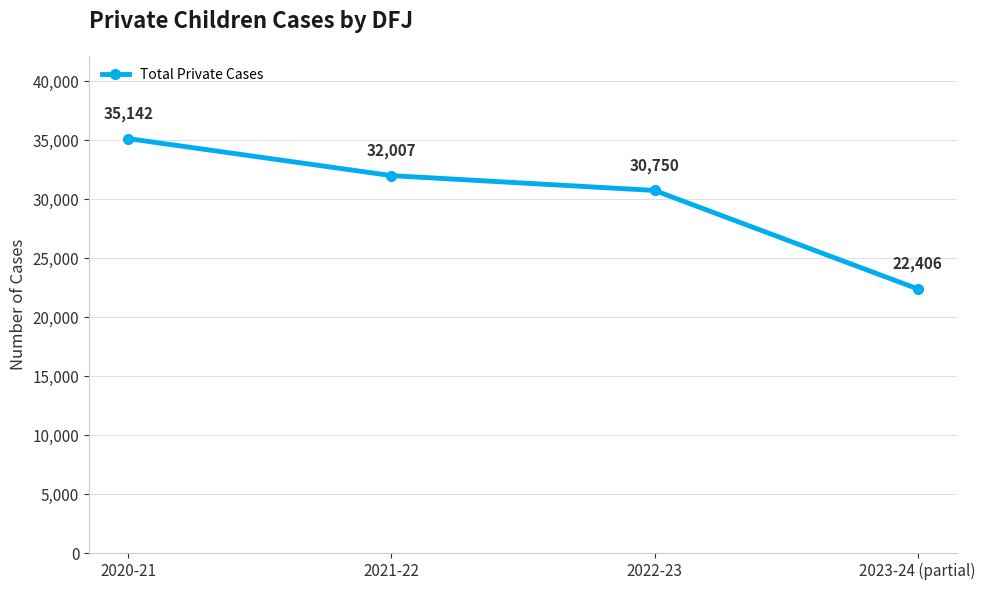

Which category has the lowest value across all series?

2023-24 (partial)